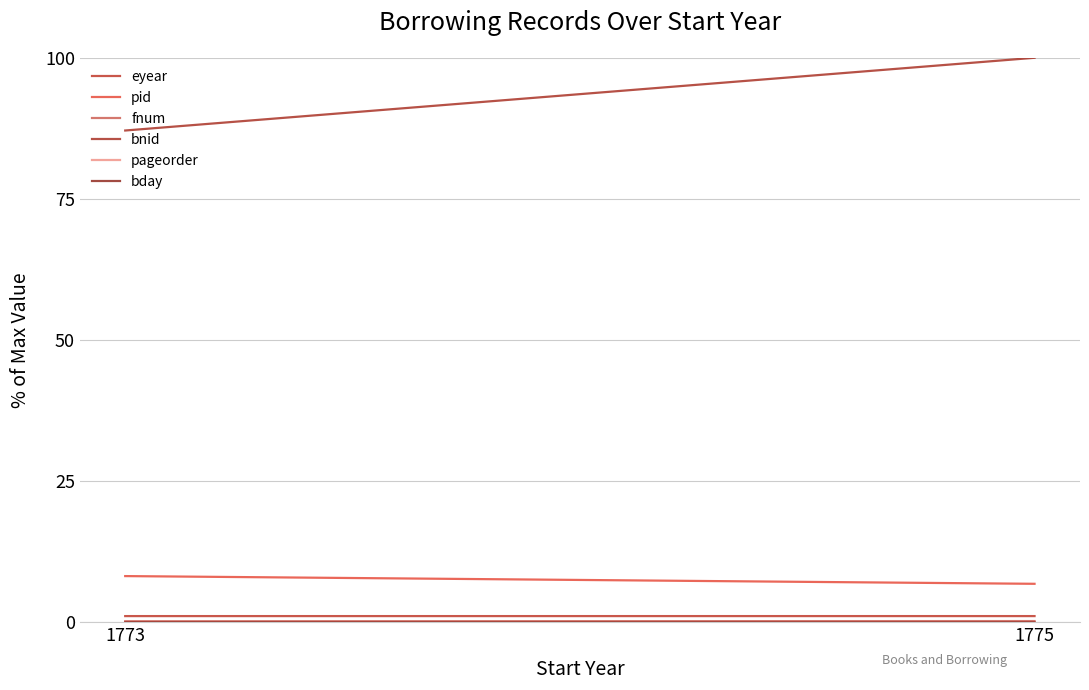

Reading left to right, extract all data points from this chart.

eyear: 1.1	1.1
pid: 8.2	6.8
fnum: 0.2	0.2
bnid: 87.1	100.0
pageorder: 0.0	0.0
bday: 0.0	0.0